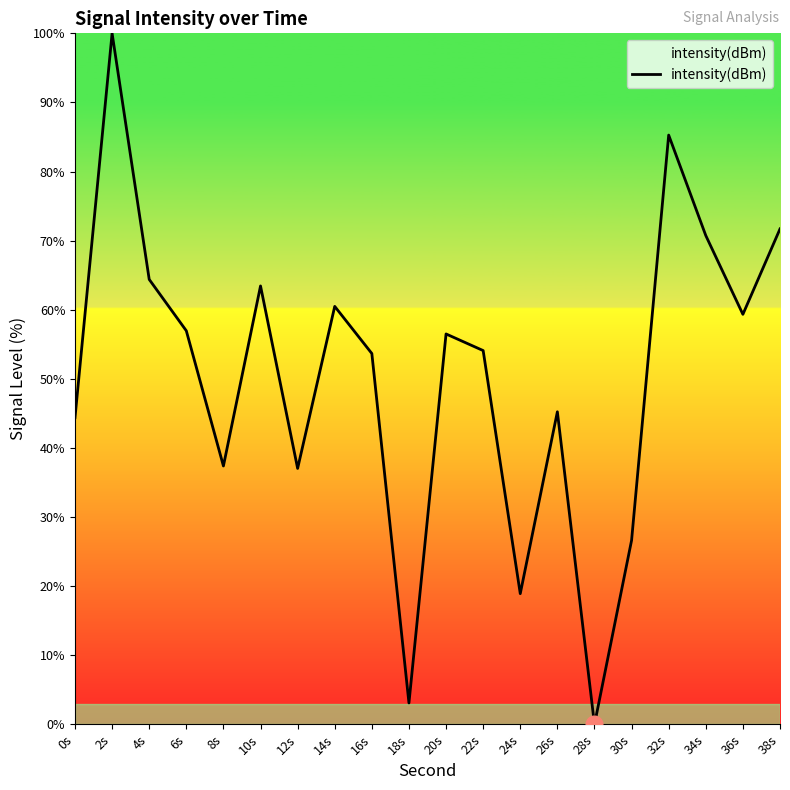

Approximately how many times larger is the value at 24s compared to 8s?

0.5